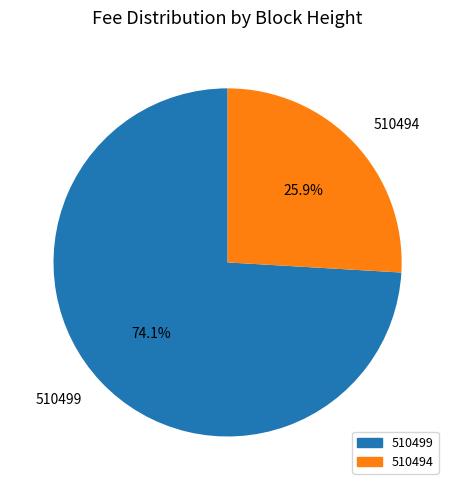

The 510499 slice represents 74% of the pie. True or false?

True